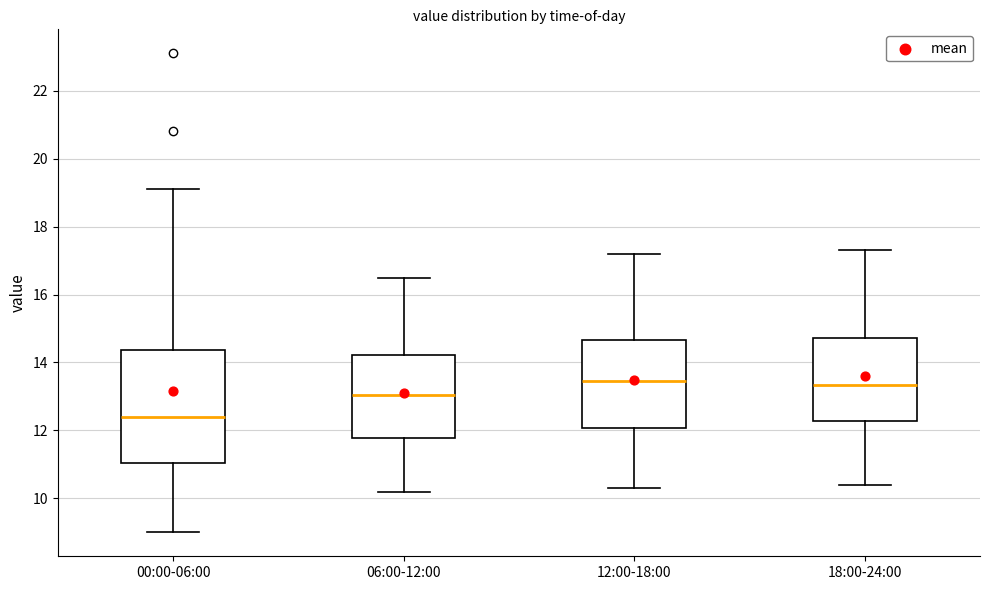

Reading left to right, transcribe this box plot: for each box, give where its median line is, the range the box spans, and where its two whiskers end, as read against the y-axis. The values are not printed on the chart, so give them approximately, as read against the axis.

00:00-06:00: median 12.4, box 11.0 to 14.4, whiskers 9.0 to 19.2
06:00-12:00: median 13.0, box 11.8 to 14.2, whiskers 10.2 to 16.6
12:00-18:00: median 13.4, box 12.0 to 14.6, whiskers 10.4 to 17.2
18:00-24:00: median 13.4, box 12.2 to 14.8, whiskers 10.4 to 17.4